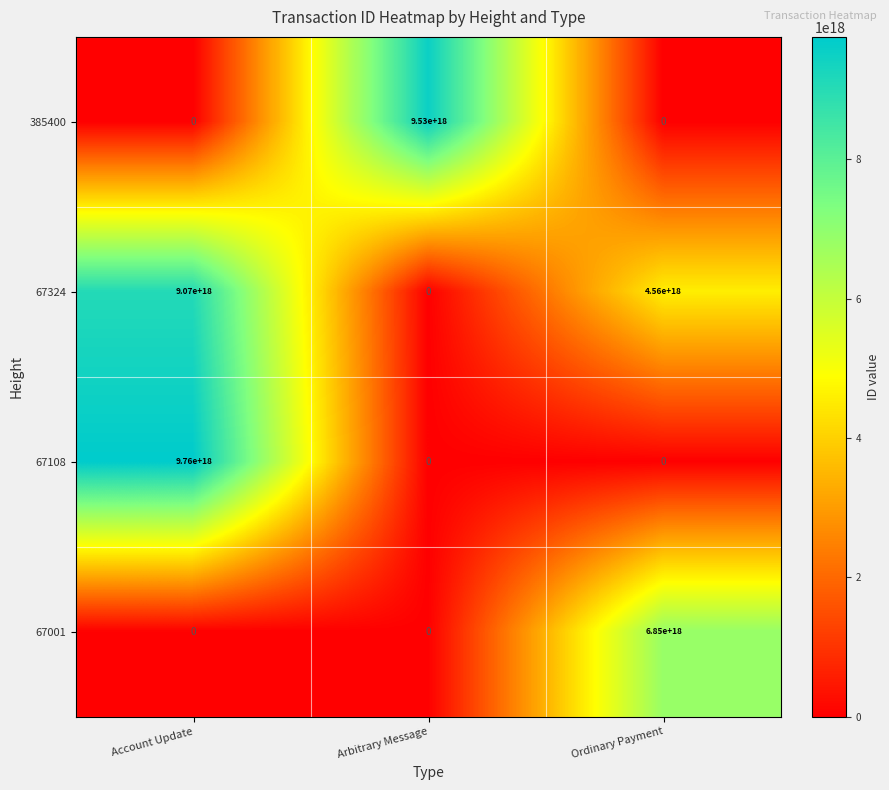

How many values in the 67108 series exceed 0?

1